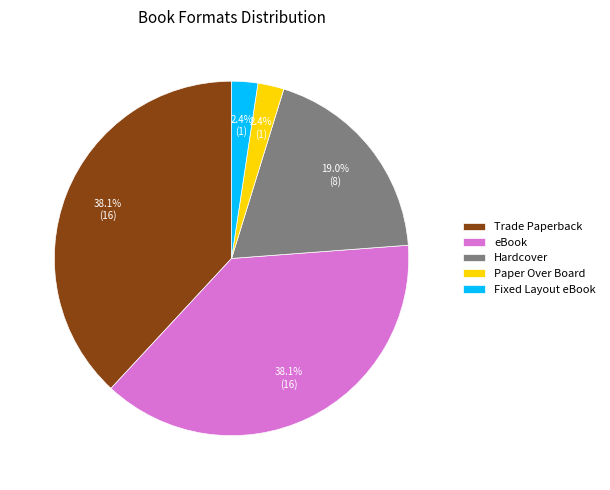

Combined, what portion of the pie is Paper Over Board and eBook?

40.5%